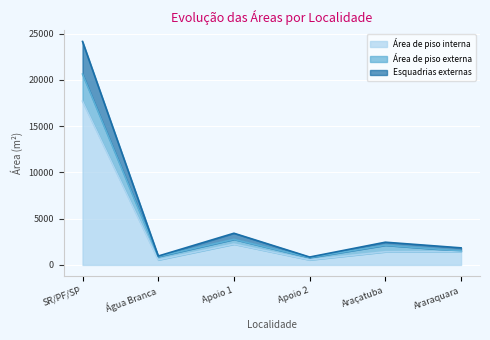

What is the difference between the highest and lowest values at Apoio 2?

302